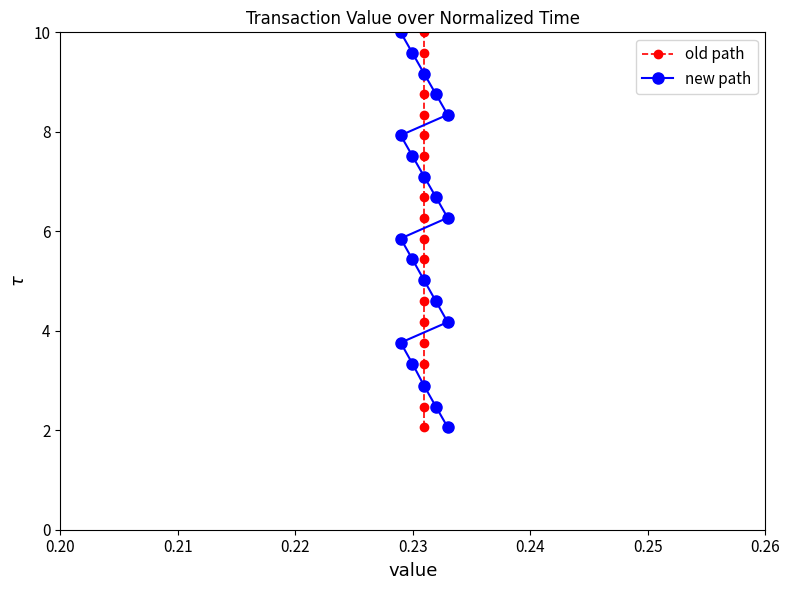

Is this an area chart (filled region under the line)?

No